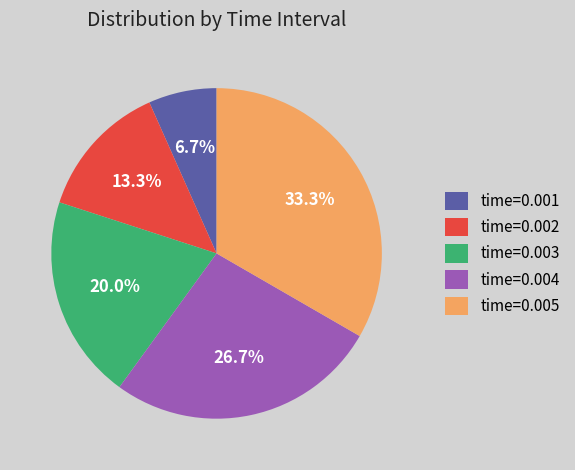

Rank the categories by value from highest to lowest.

time=0.005, time=0.004, time=0.003, time=0.002, time=0.001